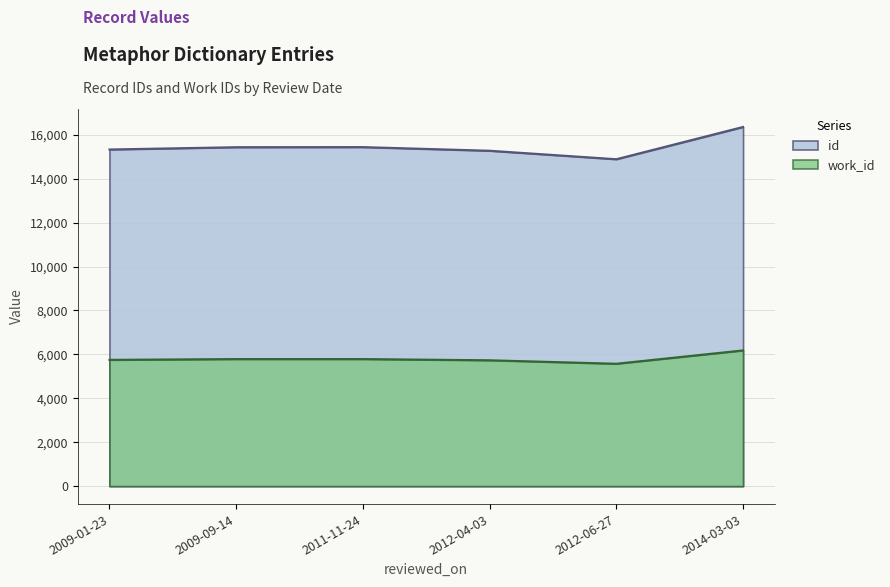

At which category does id reach its first local peak?

2011-11-24